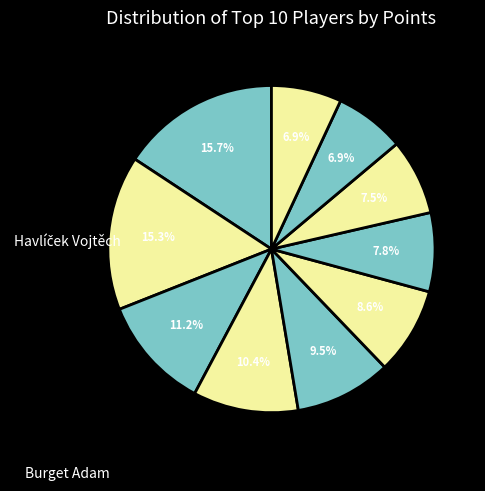

Is there any slice that represents more than half of the pie?

No